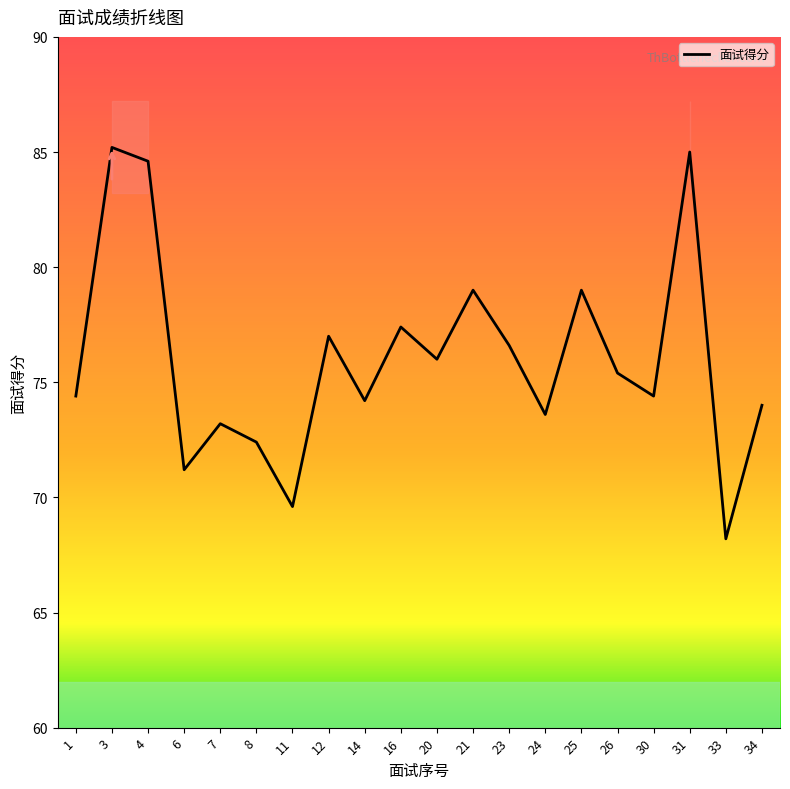

Does the chart display data point markers on the line(s)?

No